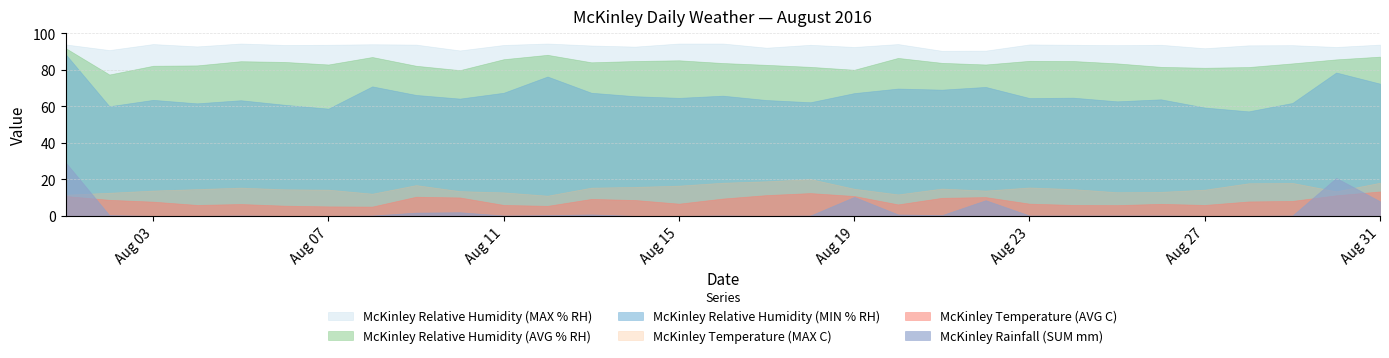

True or false: McKinley Temperature (MAX C) and McKinley Rainfall (SUM mm) cross at least once.

True